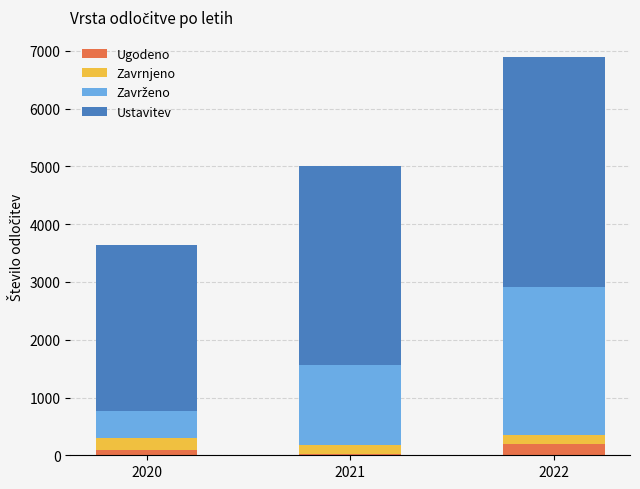

The Ugodeno series shows 17 at 2021. True or false?

True